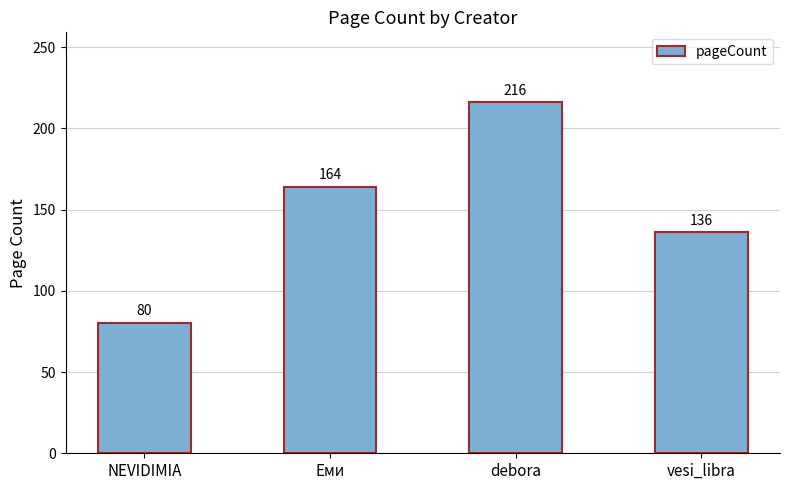

What is the value of the 4th bar from the left?

136